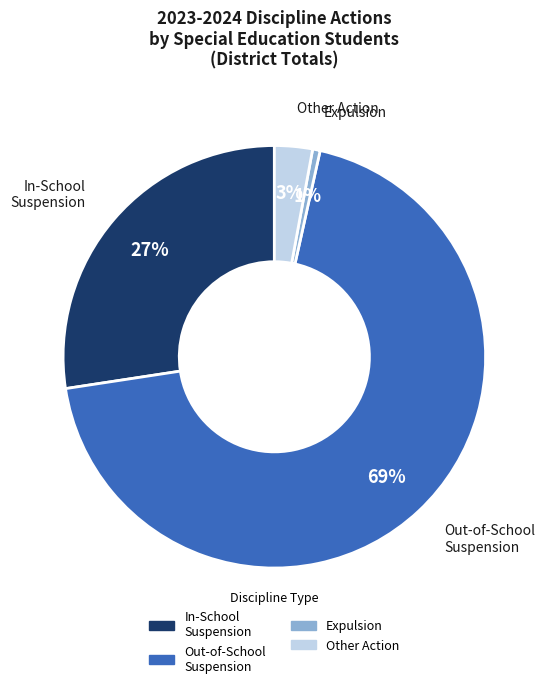

How many segments does this pie chart have?

4